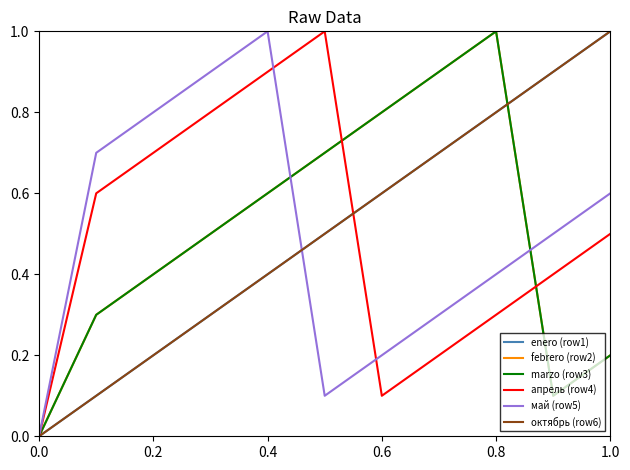

Is this an area chart (filled region under the line)?

No